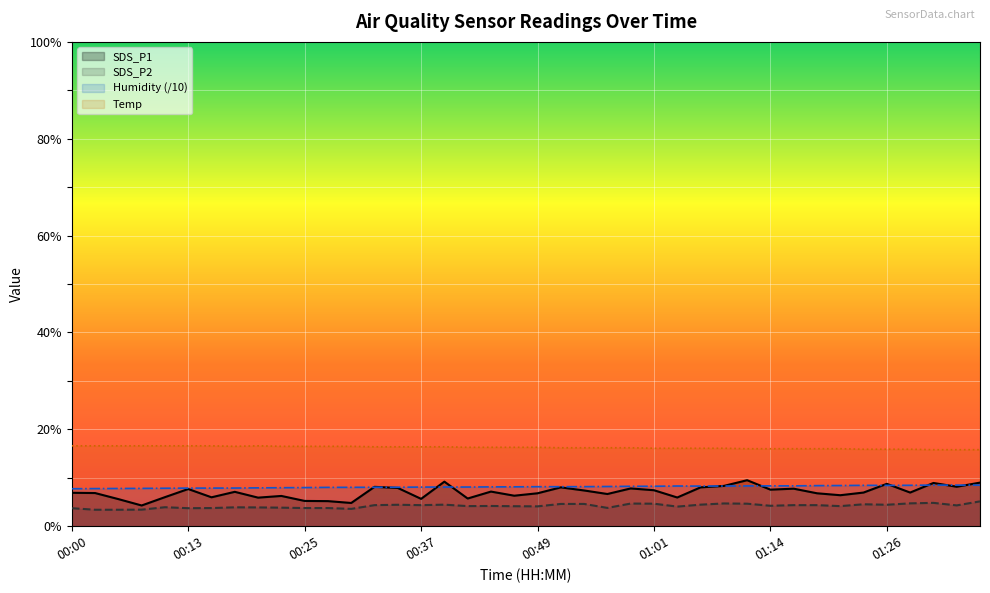

Reading left to right, what are all the values shown in this chart?

SDS_P1: 6.9	6.8	5.6	4.3	6.0	7.7	6.0	7.1	5.9	6.2	5.2	5.2	4.8	8.1	7.9	5.7	9.2	5.7	7.2	6.3	6.8	8.0	7.4	6.7	7.8	7.4	5.9	8.0	8.3	9.5	7.5	7.8	6.8	6.4	7.0	8.8	7.0	8.9	8.2	9.0
SDS_P2: 3.7	3.4	3.4	3.4	3.9	3.7	3.8	3.9	3.9	3.8	3.8	3.8	3.6	4.3	4.4	4.3	4.5	4.2	4.2	4.1	4.1	4.6	4.6	3.8	4.7	4.7	4.0	4.5	4.7	4.7	4.2	4.3	4.3	4.2	4.5	4.4	4.7	4.8	4.3	5.1
Humidity (/10): 7.7	7.8	7.8	7.8	7.8	7.9	7.9	7.9	7.9	8.0	8.0	8.0	8.0	8.0	8.1	8.1	8.1	8.1	8.1	8.1	8.2	8.2	8.2	8.2	8.2	8.2	8.3	8.3	8.3	8.3	8.3	8.3	8.4	8.4	8.4	8.4	8.4	8.5	8.5	8.5
Temp: 16.6	16.6	16.6	16.6	16.6	16.6	16.6	16.5	16.6	16.5	16.5	16.5	16.5	16.4	16.4	16.4	16.4	16.3	16.3	16.3	16.3	16.2	16.2	16.2	16.2	16.1	16.1	16.1	16.1	16.0	16.0	16.0	16.0	16.0	15.9	15.9	15.9	15.8	15.8	15.8